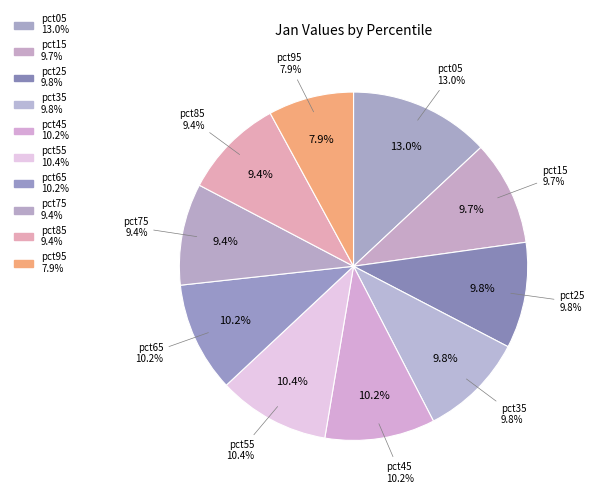

Does pct15 represent more than half of the total?

No